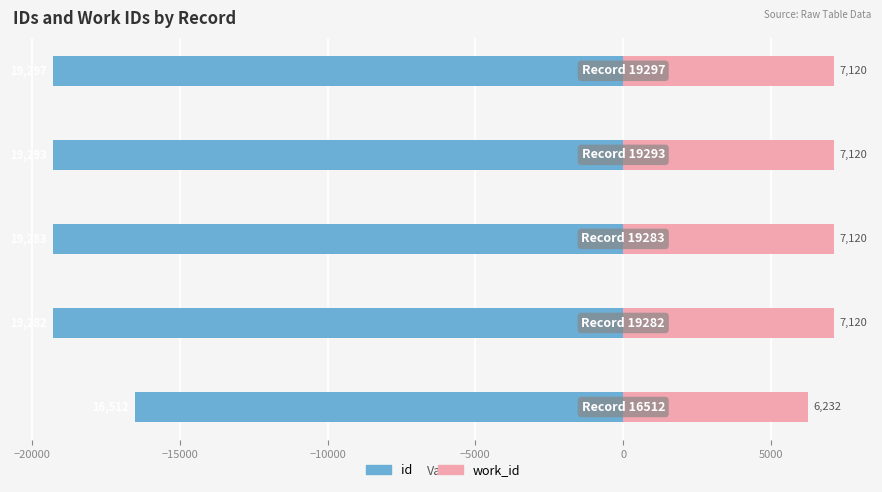

How many bars are there in each group?

2